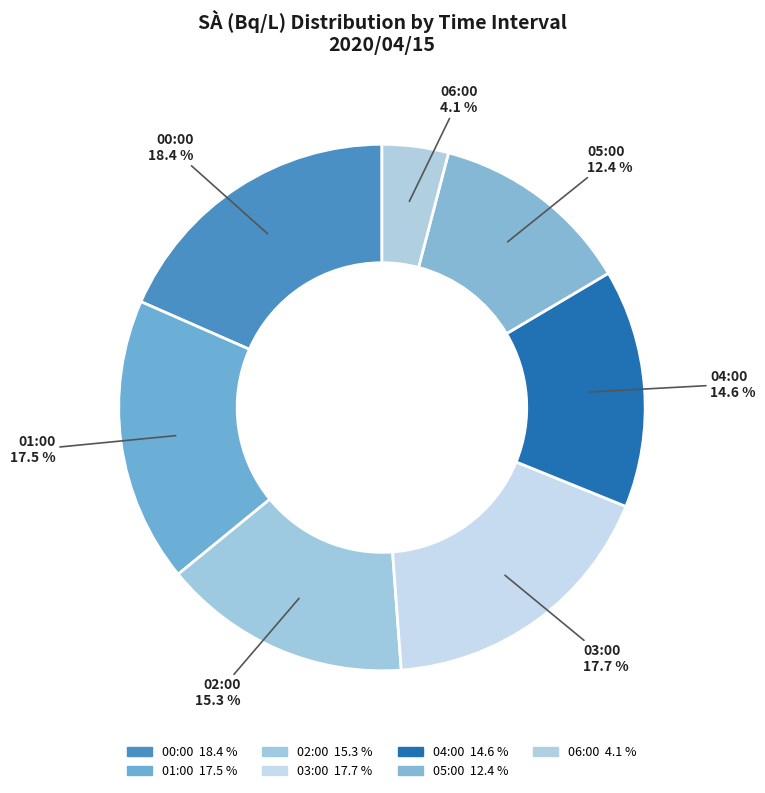

How many segments does this pie chart have?

7